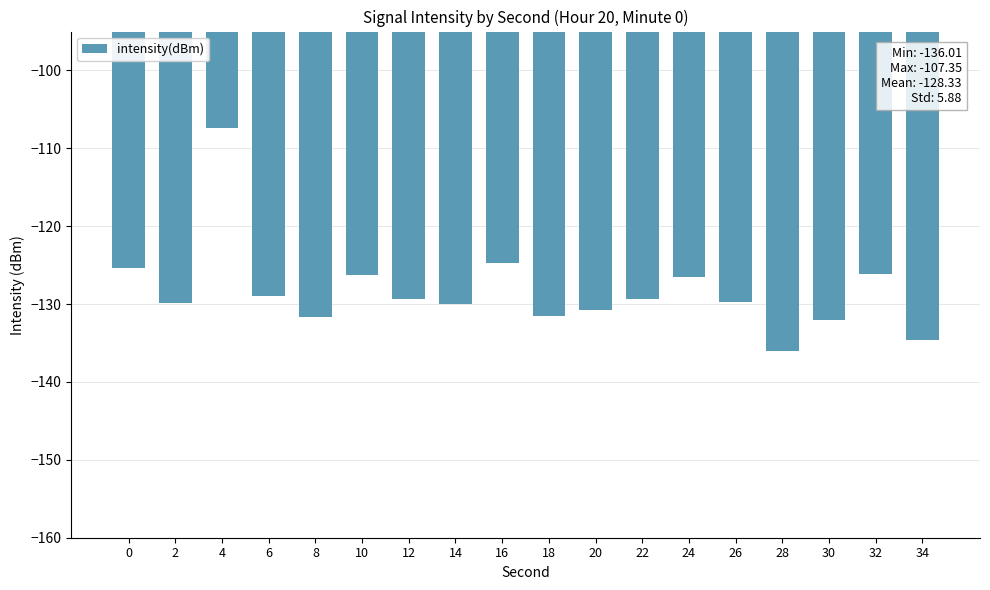

What is the value of the 15th bar from the left?

-136.0